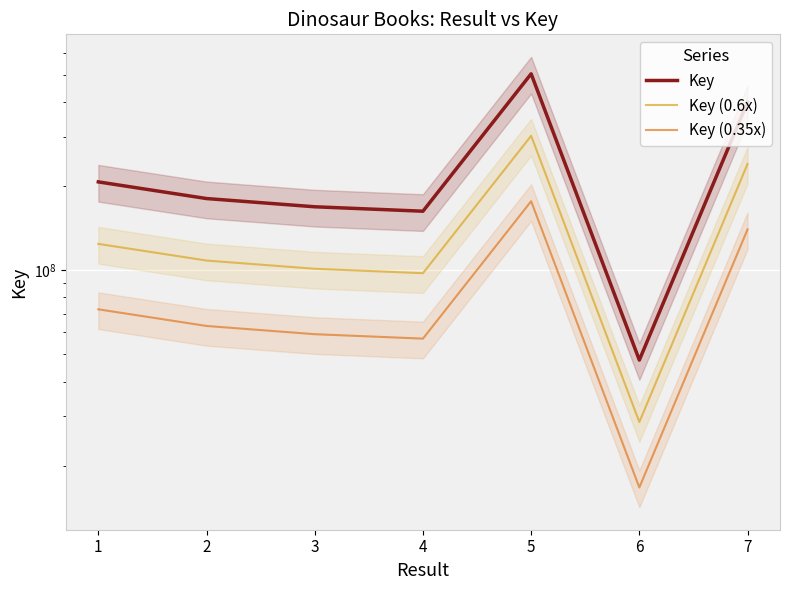

In Key, how many points are lower than both neighbors (excluding endpoints)?

2